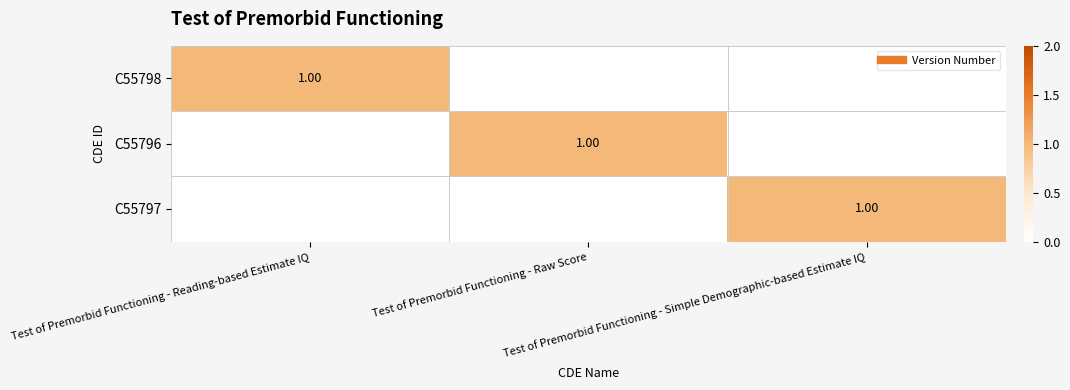

Is the value of C55798 at Test of Premorbid Functioning - Simple Demographic-based Estimate IQ greater than the value of C55796 at Test of Premorbid Functioning - Reading-based Estimate IQ?

No